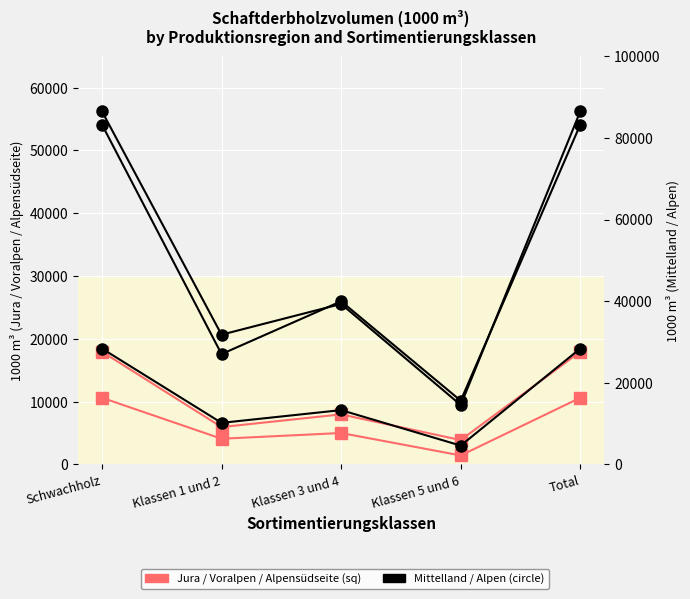

Which series has the largest total across all categories?

Alpen